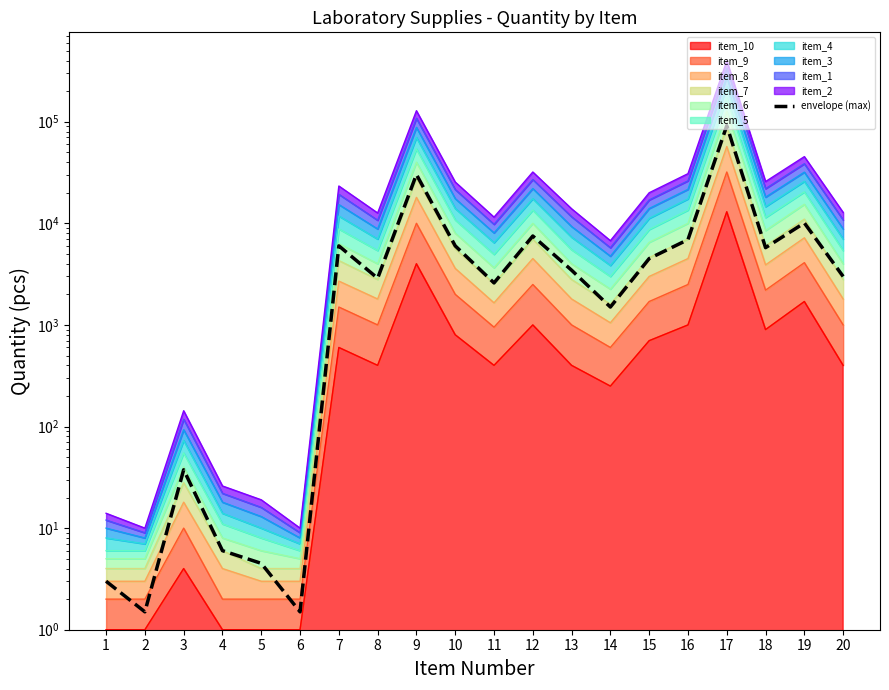

Where is the first local maximum?

3